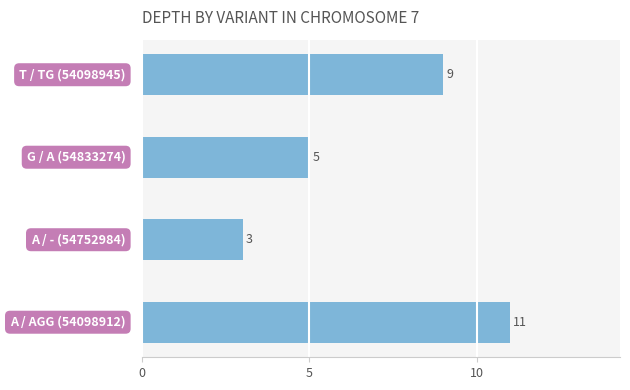

What is the difference between the maximum and minimum values?

8